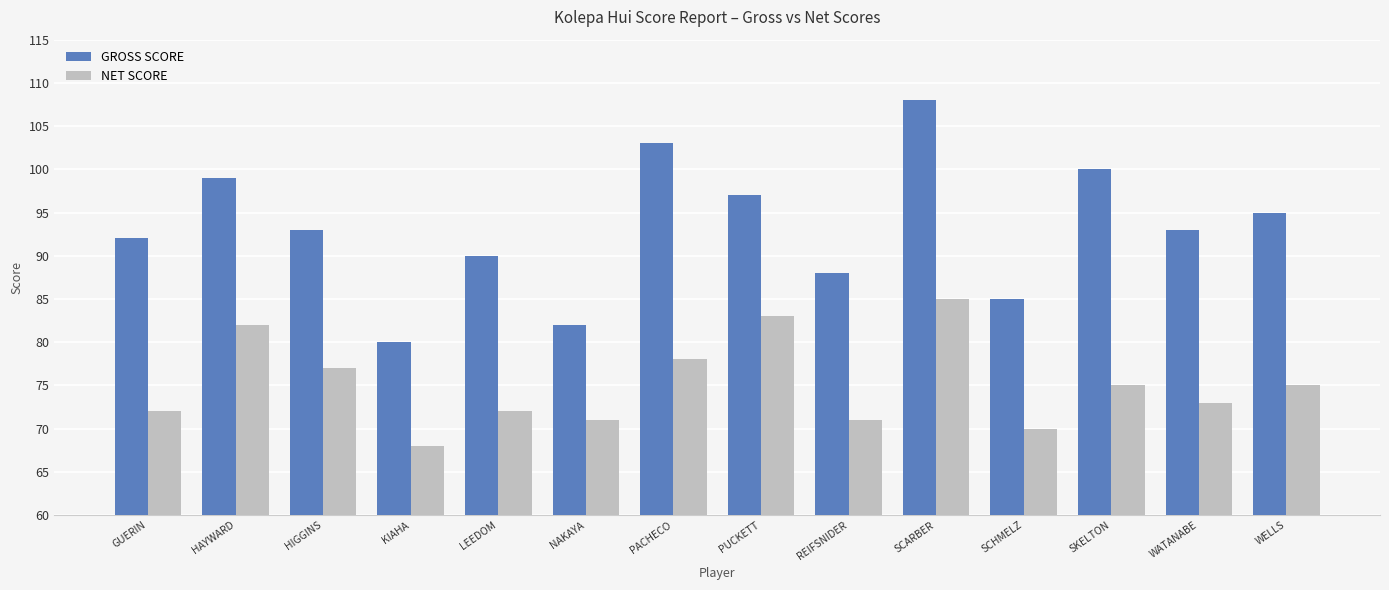

Rank the series at WELLS from lowest to highest value.

NET SCORE, GROSS SCORE